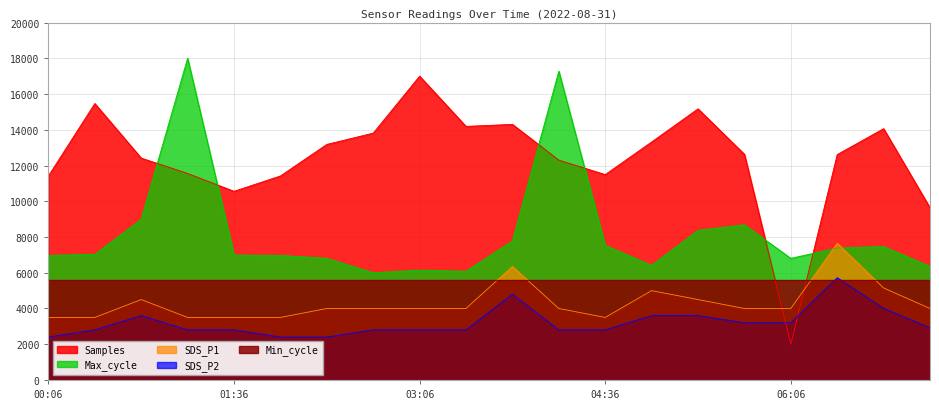

At which label does SDS_P2 reach its minimum?

00:06